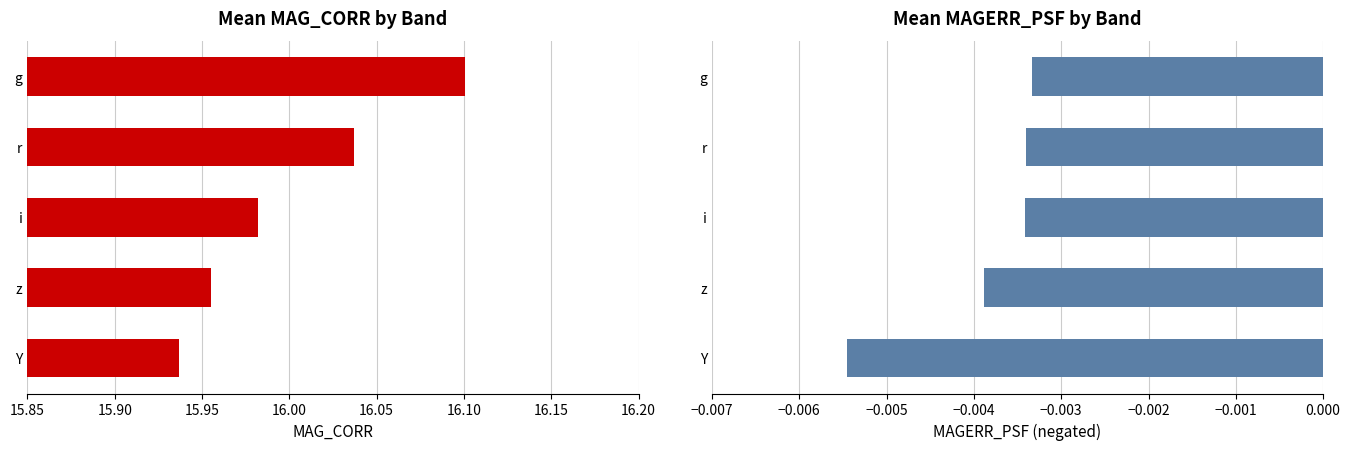

Rank the series at z from lowest to highest value.

MAGERR_PSF, MAG_CORR